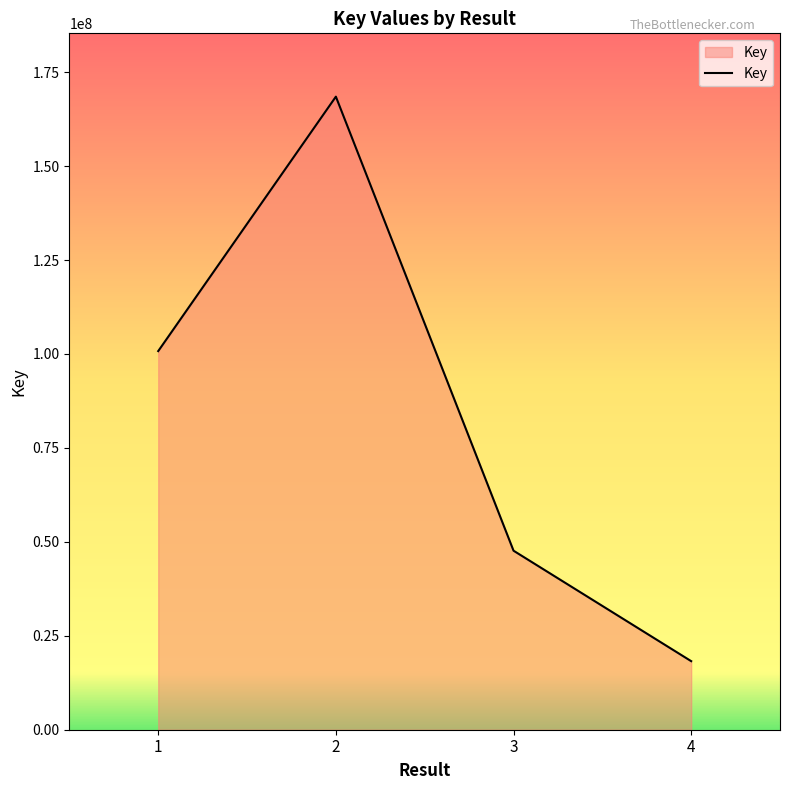

True or false: the data shows 168488454 at 2.

True